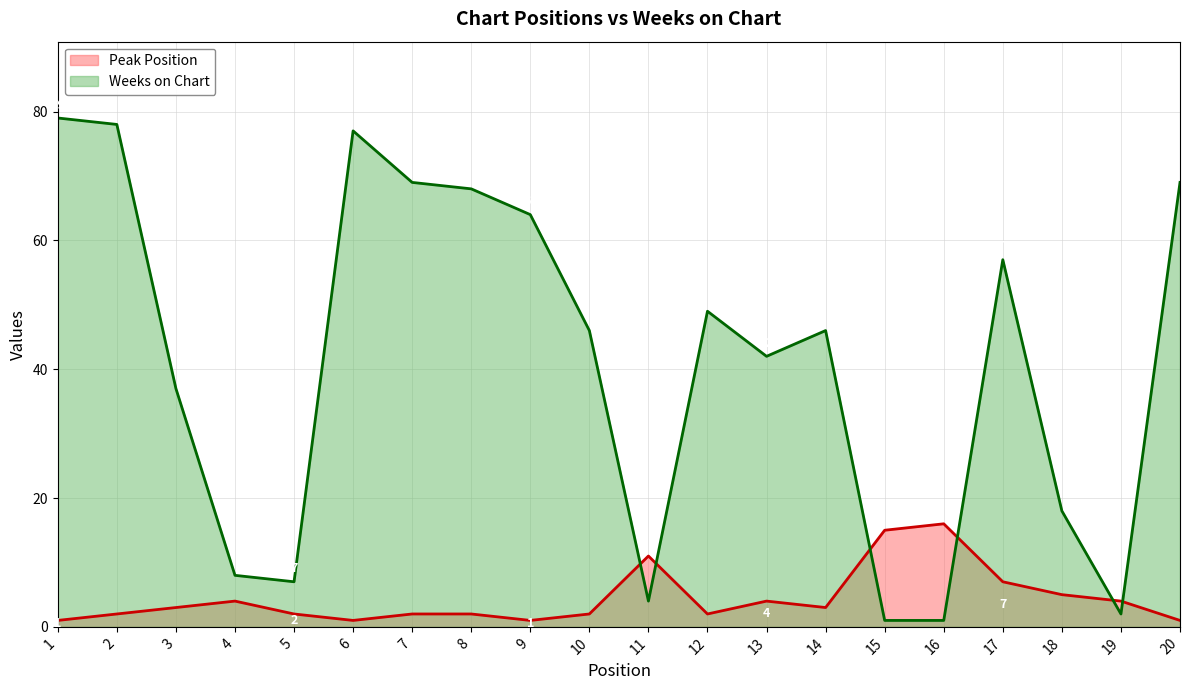

Rank the series by their maximum value, from lowest to highest.

Peak Position, Weeks on Chart